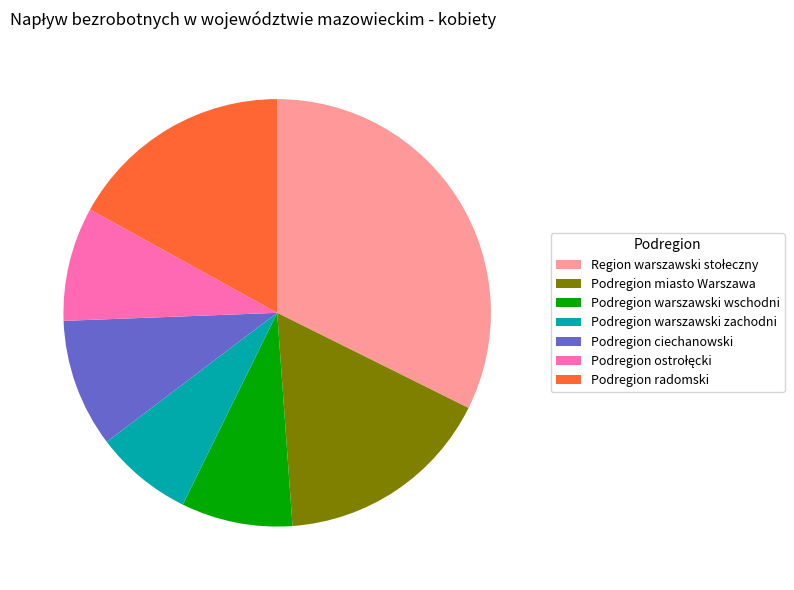

True or false: Podregion miasto Warszawa accounts for 17% of the total.

True